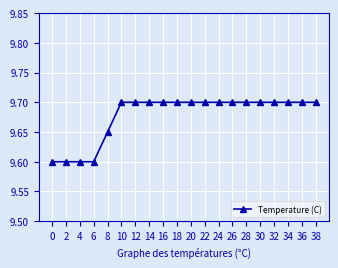

What is the value of the 3rd point from the left?

9.6